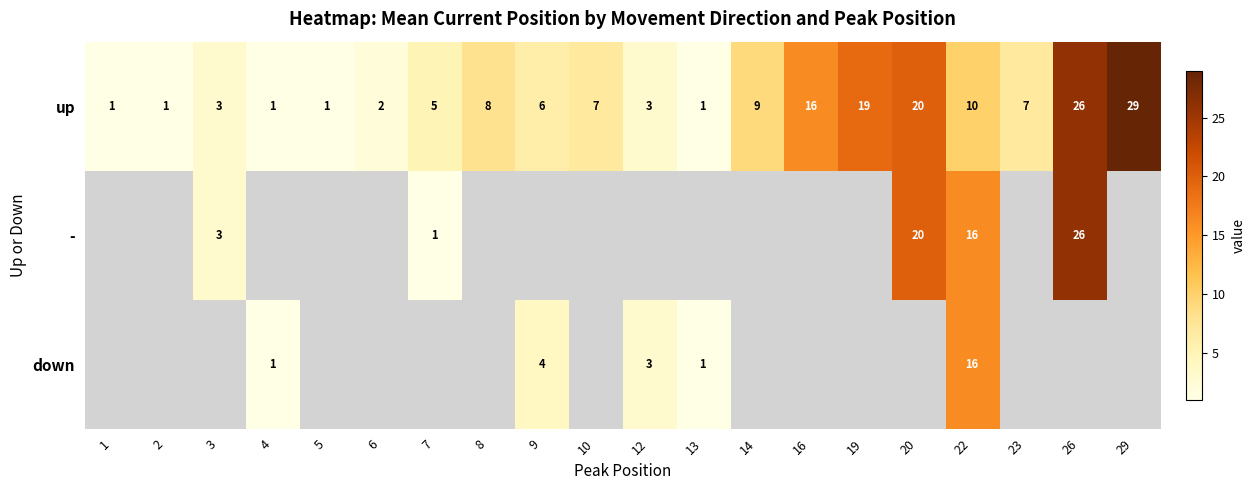

Which label corresponds to the smallest value in the chart?

1